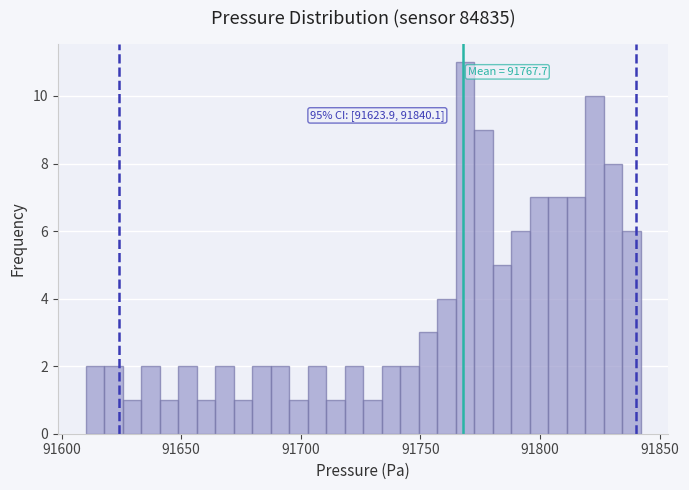

Around what value on the x-axis is the tallest bar? Give the approximate position of its centre, as read against the axis.

91770